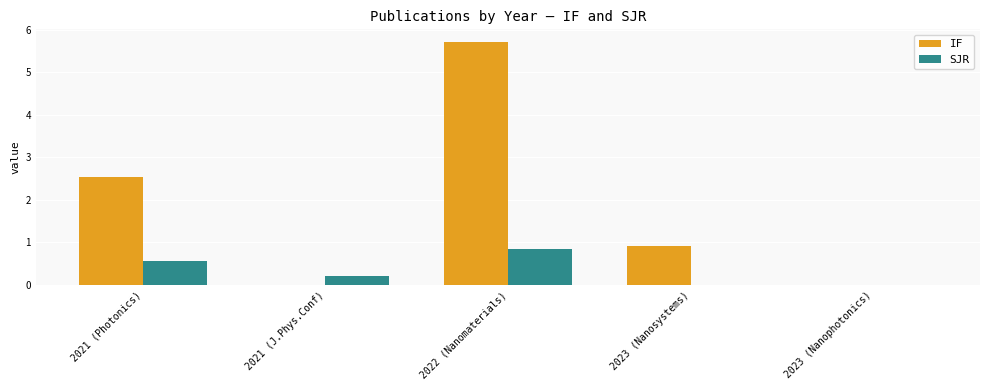

At which category is the sum across all series the highest?

2022 (Nanomaterials)